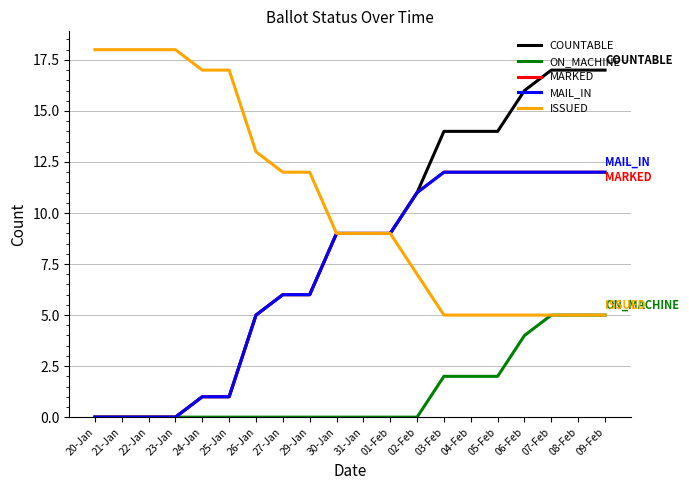

Reading left to right, extract all data points from this chart.

COUNTABLE: 0	0	0	0	1	1	5	6	6	9	9	9	11	14	14	14	16	17	17	17
ON_MACHINE: 0	0	0	0	0	0	0	0	0	0	0	0	0	2	2	2	4	5	5	5
MARKED: 0	0	0	0	1	1	5	6	6	9	9	9	11	12	12	12	12	12	12	12
MAIL_IN: 0	0	0	0	1	1	5	6	6	9	9	9	11	12	12	12	12	12	12	12
ISSUED: 18	18	18	18	17	17	13	12	12	9	9	9	7	5	5	5	5	5	5	5